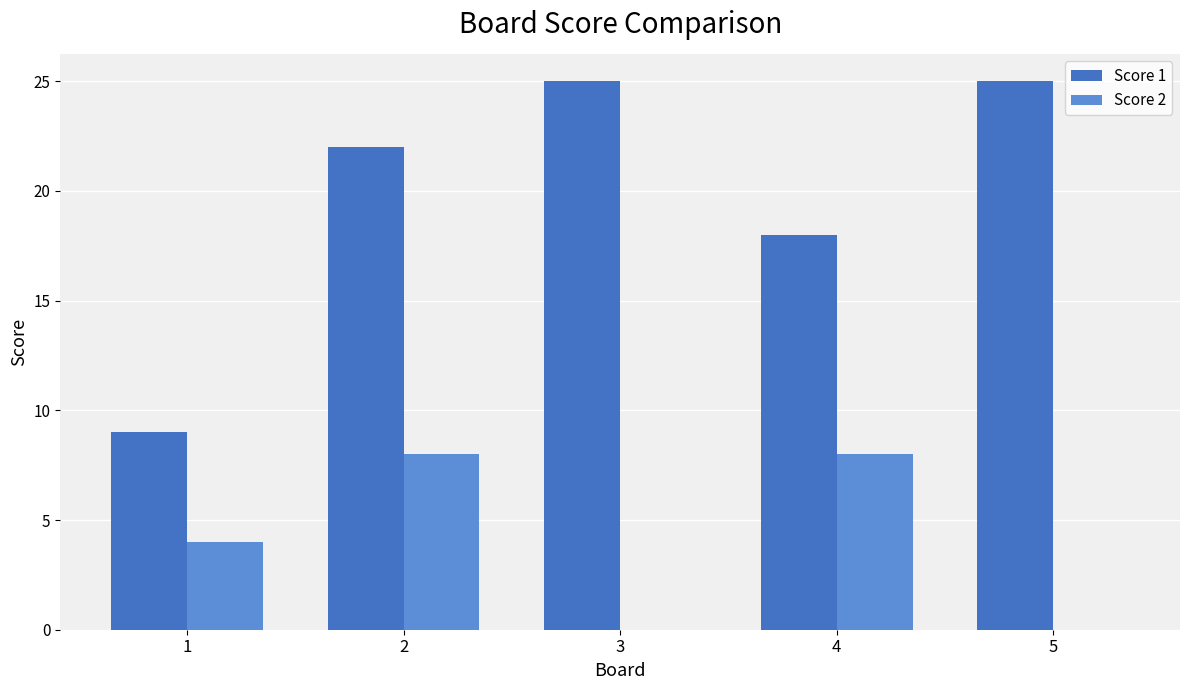

What is the greatest value displayed?

25